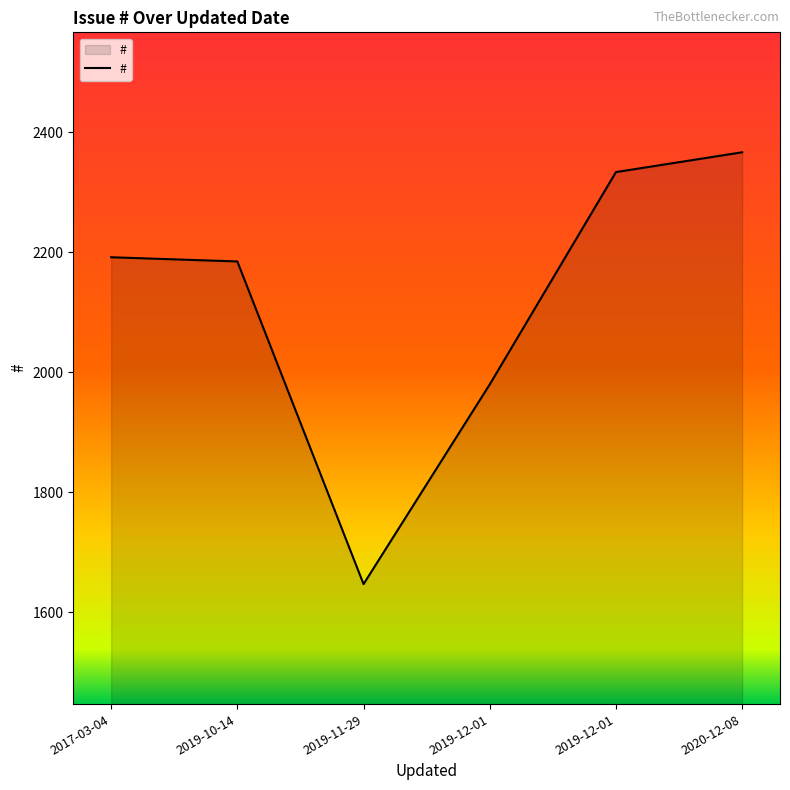

The chart shows a value of 2192 at 2017-03-04. True or false?

True